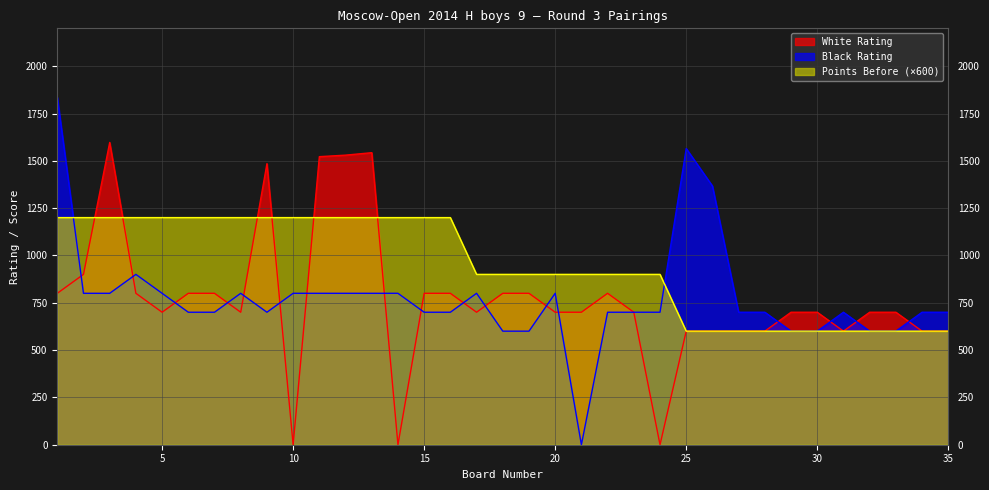

What is the difference between the White Points Before values at 13 and 18?

300